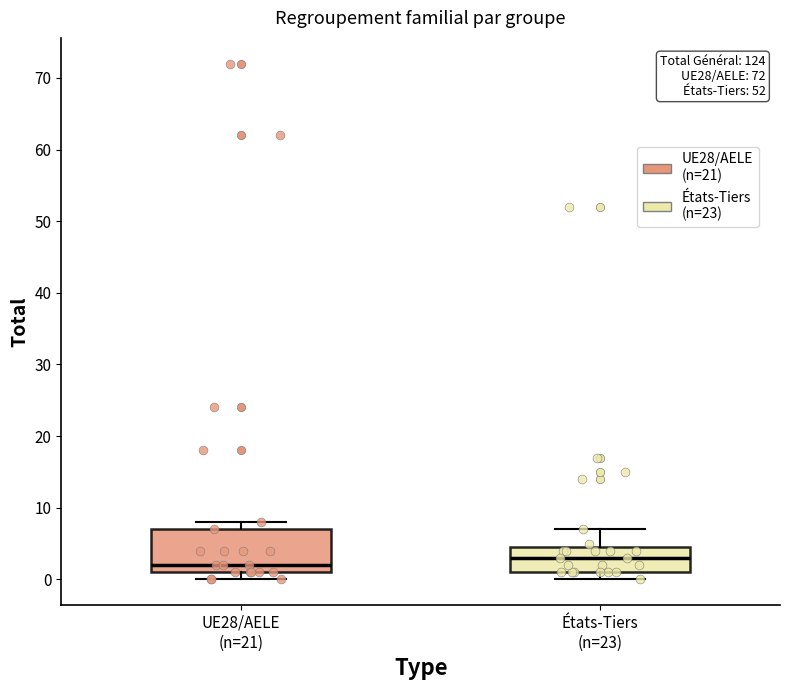

Reading left to right, read every box against the y-axis: the position of its median line, the range the box covers, and the ends of its whiskers. The values are not printed on the chart, so give them approximately, as read against the axis.

UE28/AELE (n=21): median 2, box 1 to 7, whiskers 0 to 8
États-Tiers (n=23): median 3, box 1 to 5, whiskers 0 to 7